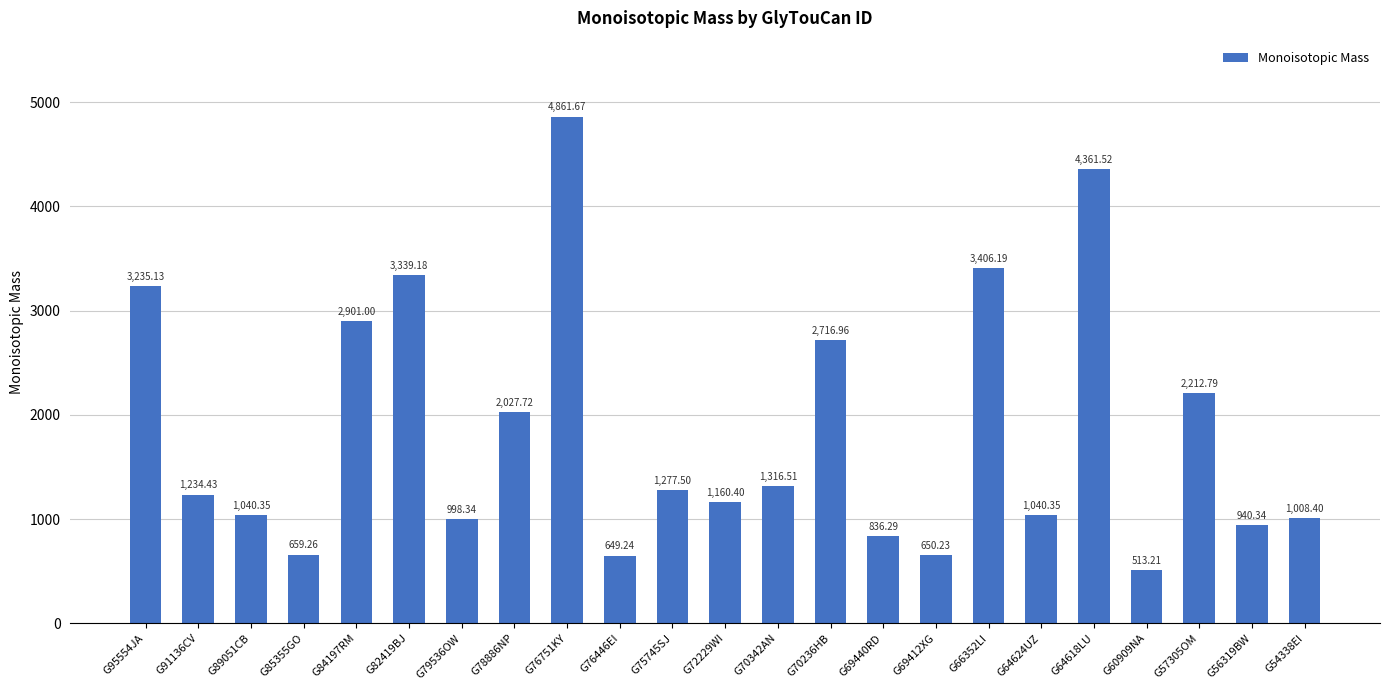

How many bars are there in total?

23